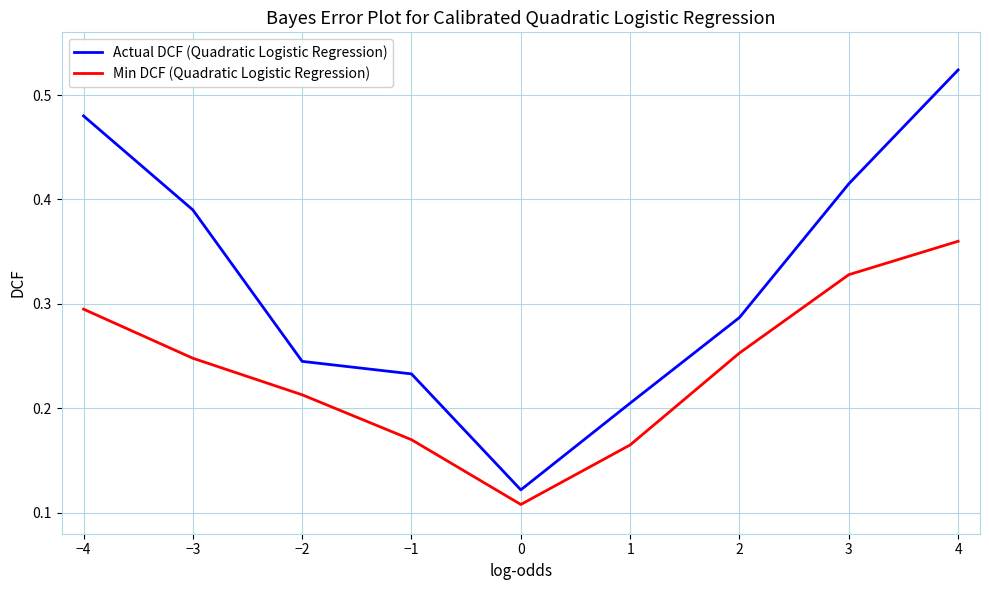

True or false: Actual DCF (Quadratic Logistic Regression) and Min DCF (Quadratic Logistic Regression) cross at least once.

False